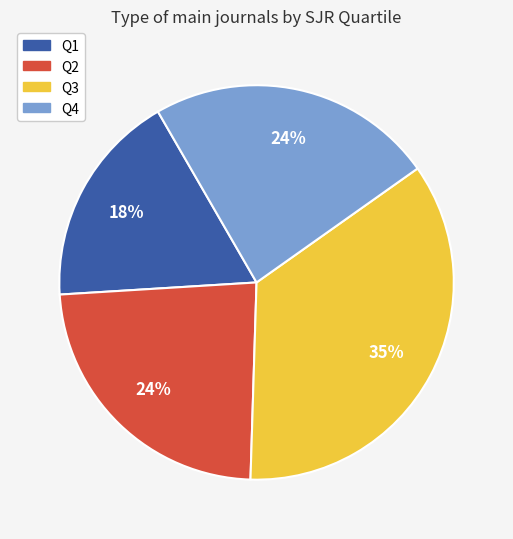

Approximately how many times larger is the value at Q1 compared to Q3?

0.5